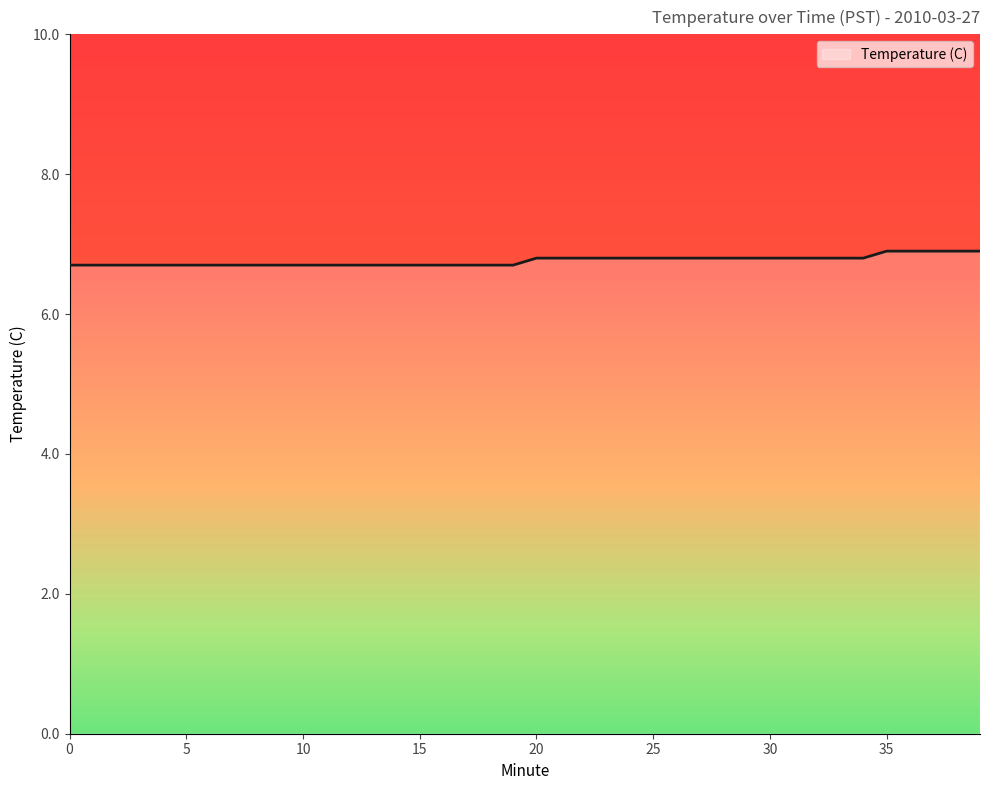

What is the smallest value displayed?

6.7